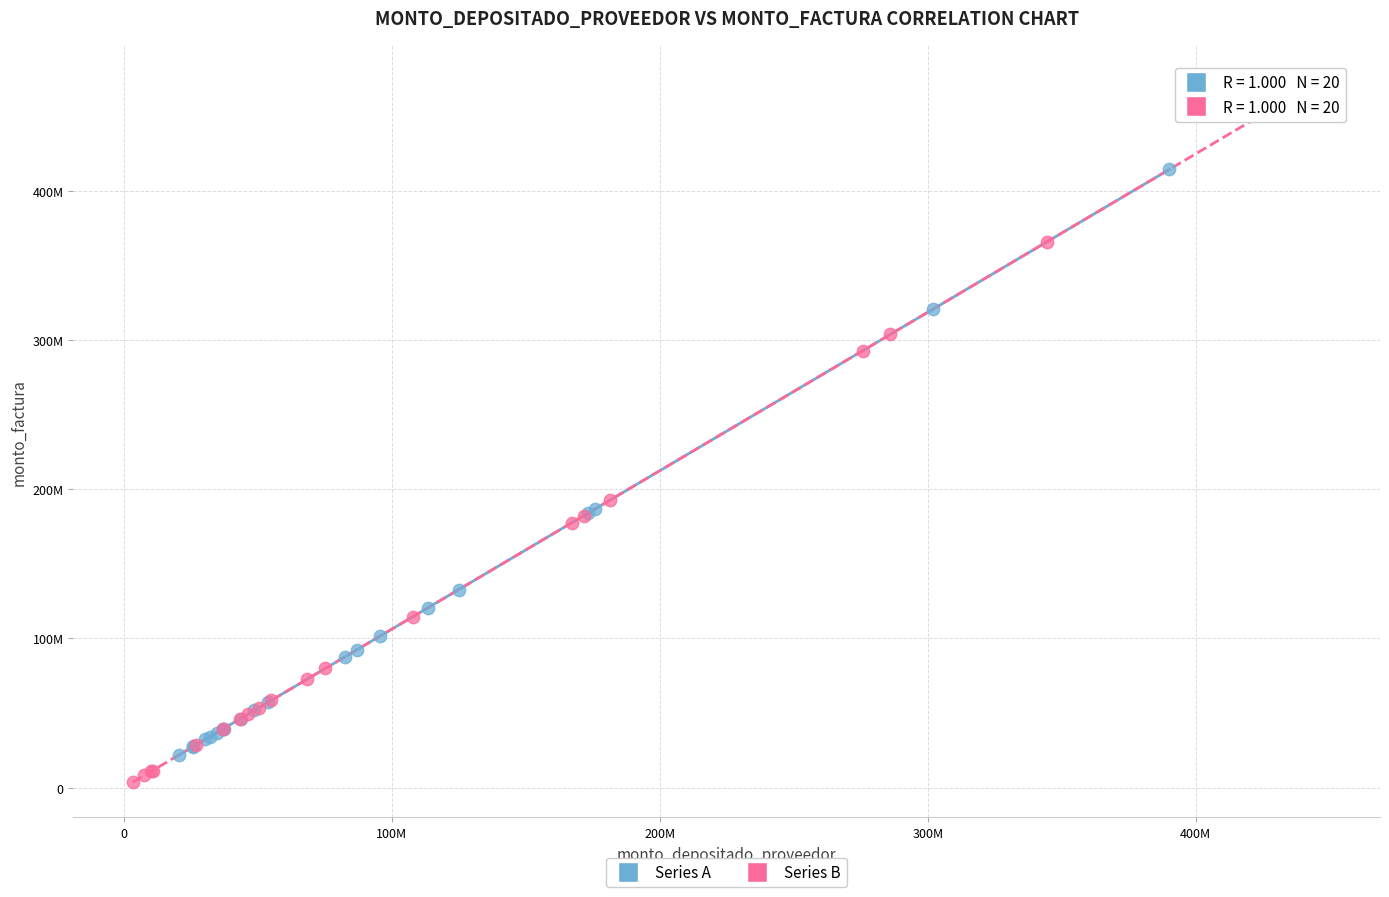

What are all the series names shown in the legend?

Series A, Series B